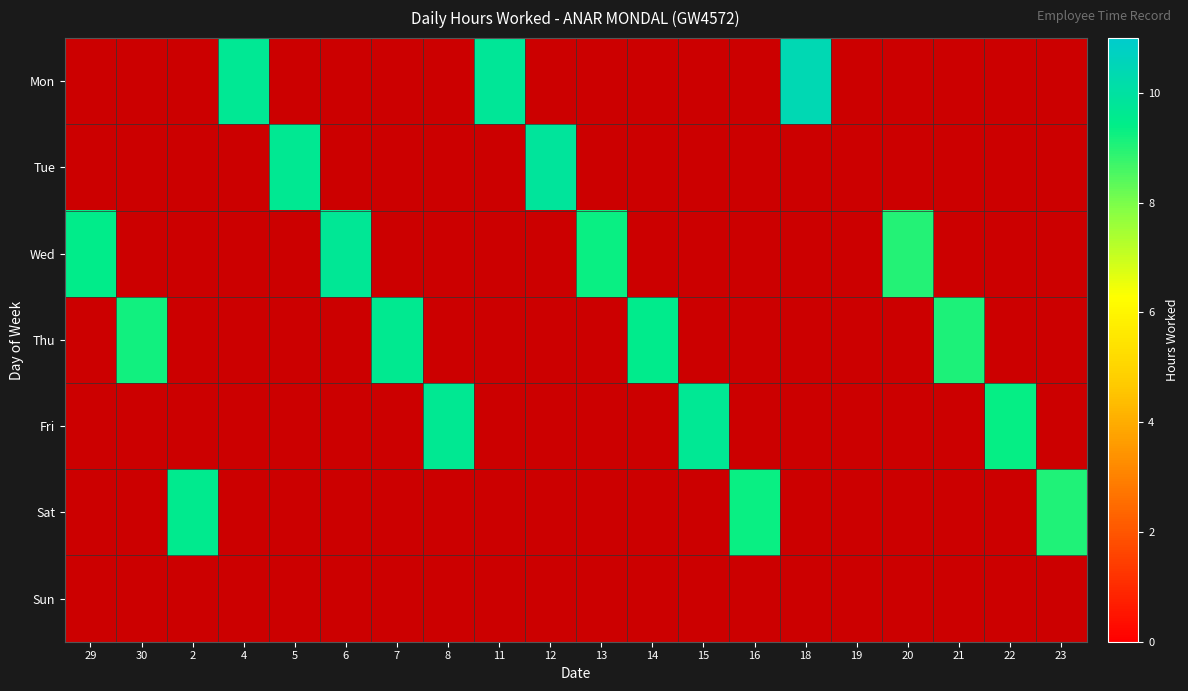

Which category has the highest value across all series?

18